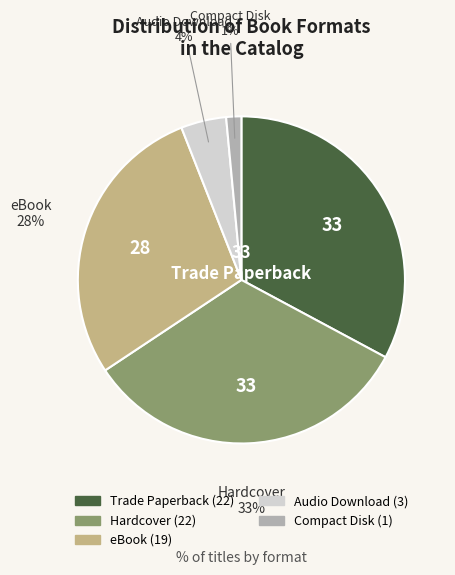

To the nearest percent, what percentage of the pie is Hardcover?

33%